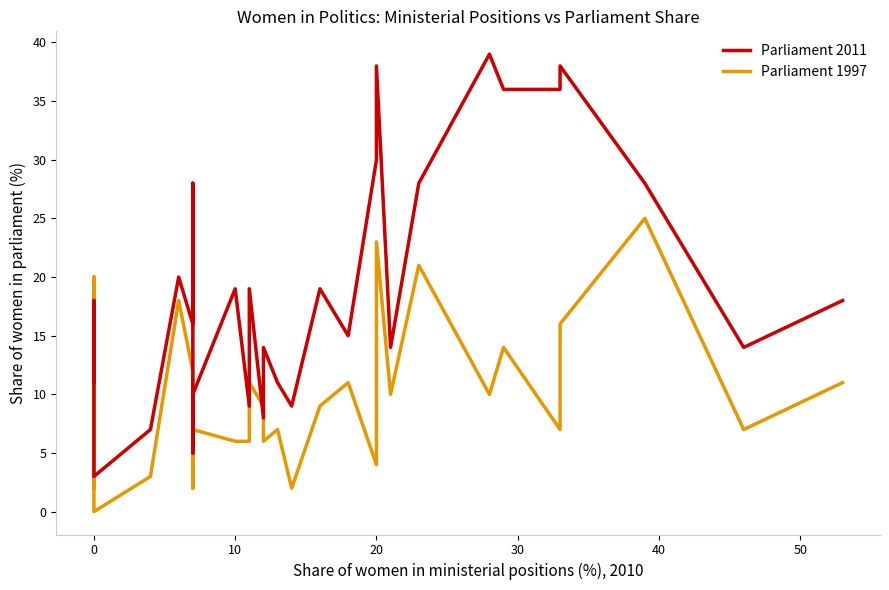

How many values in the Parliament 1997 series are below 9?

14